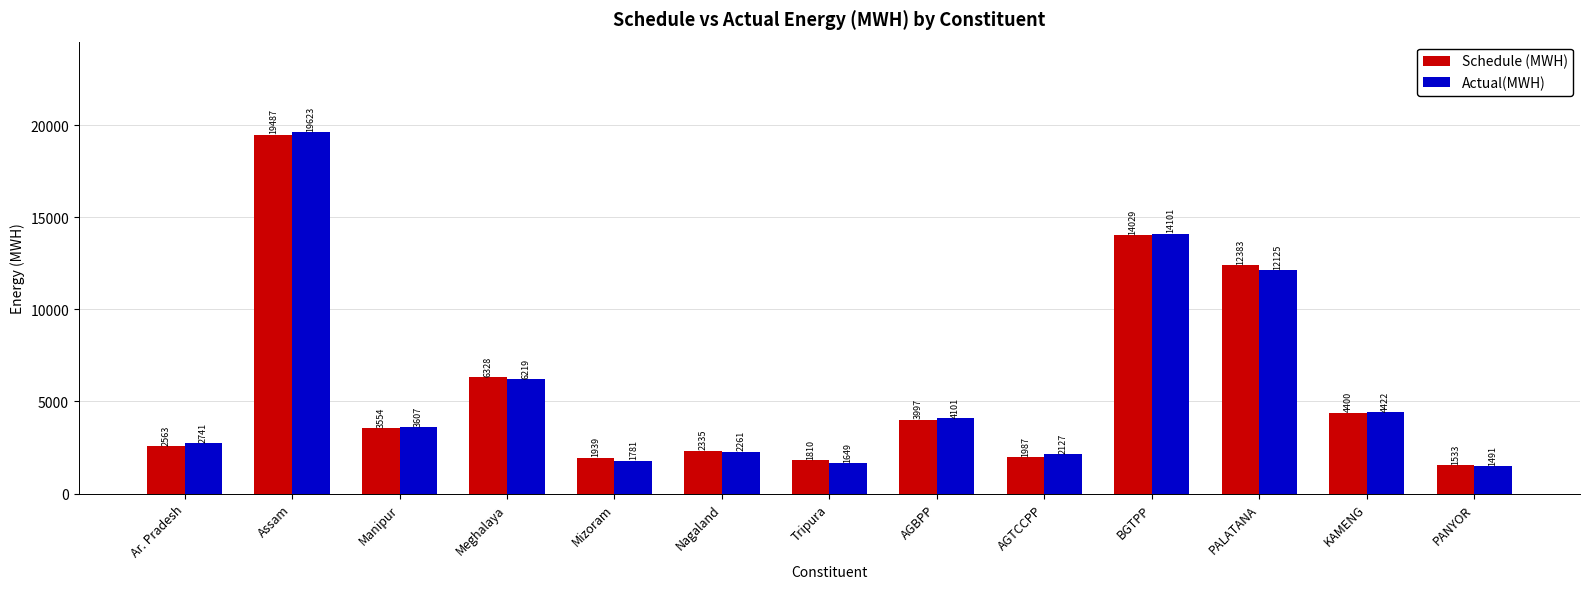

What is the maximum value for Schedule (MWH)?

19486.7